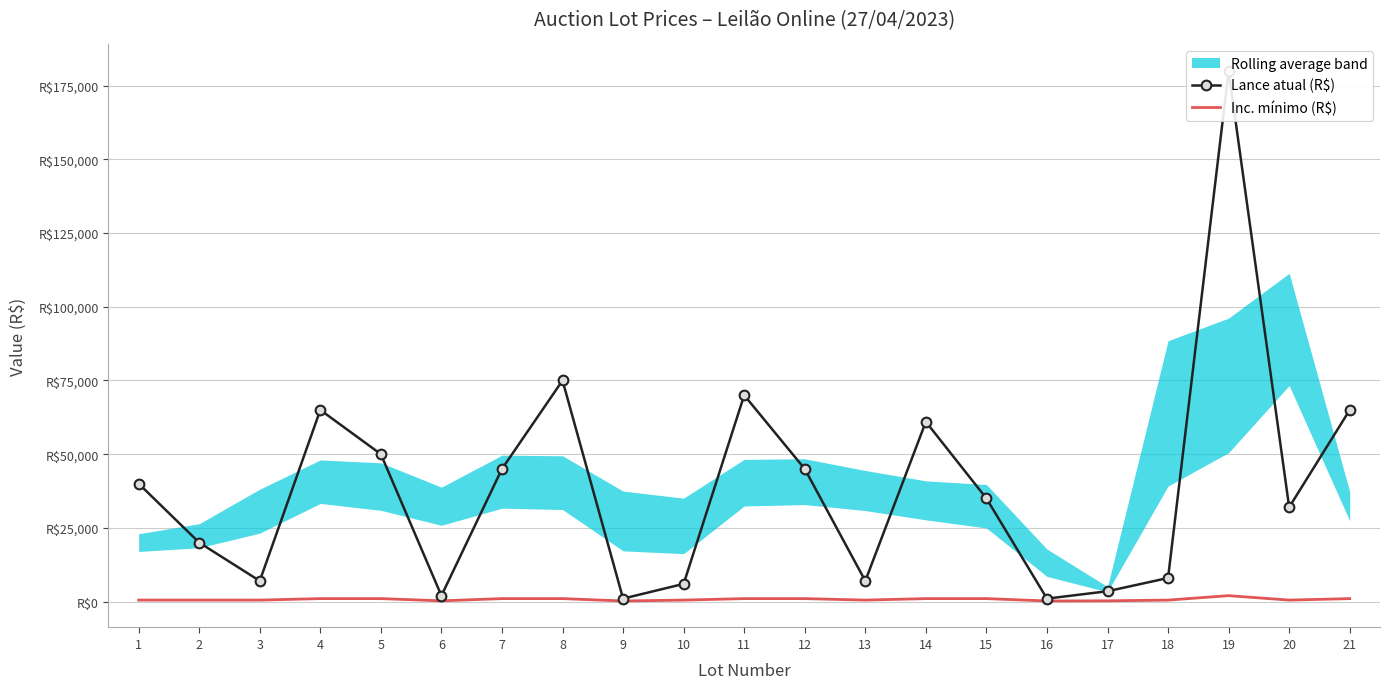

In Lance atual (R$), how many points are lower than both neighbors (excluding endpoints)?

6